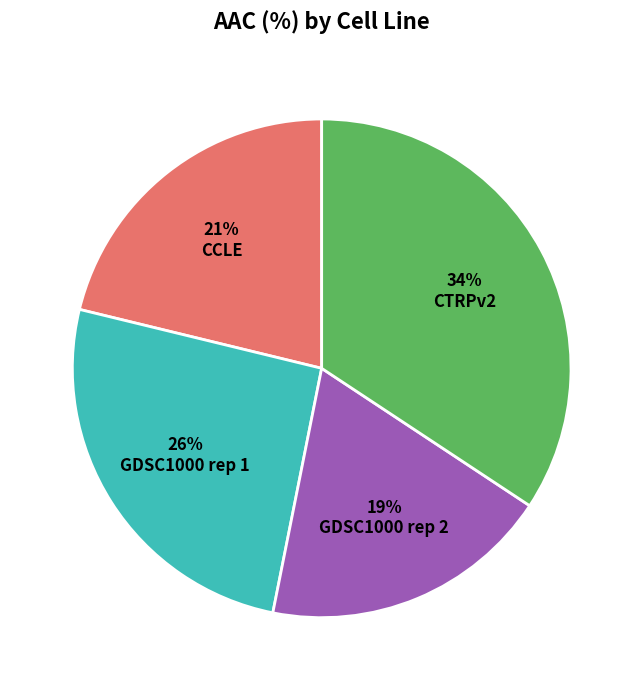

Is there any slice that represents more than half of the pie?

No